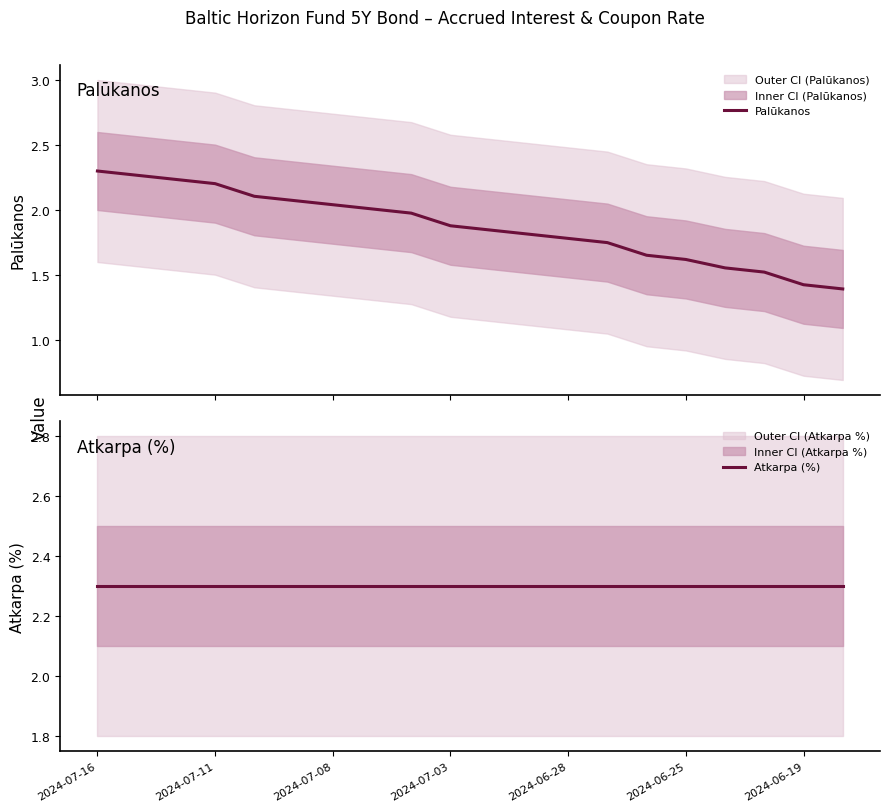

Which series has the largest range (max minus min)?

Palūkanos